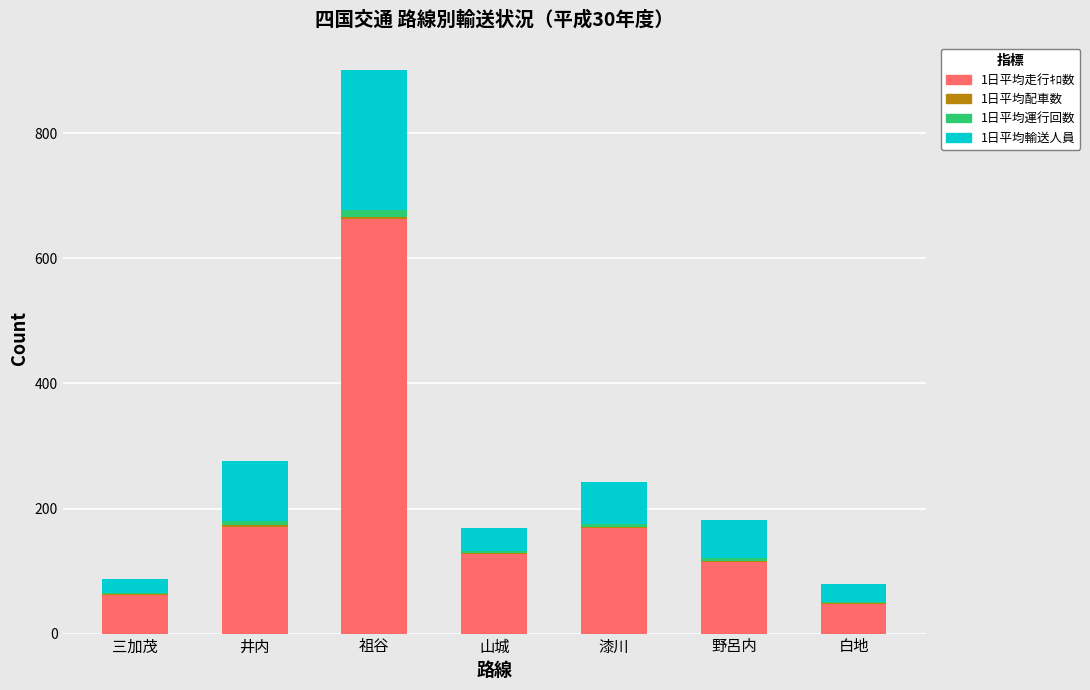

The value of 1日平均走行ｷﾛ数 at 井内 is 117.6. True or false?

False